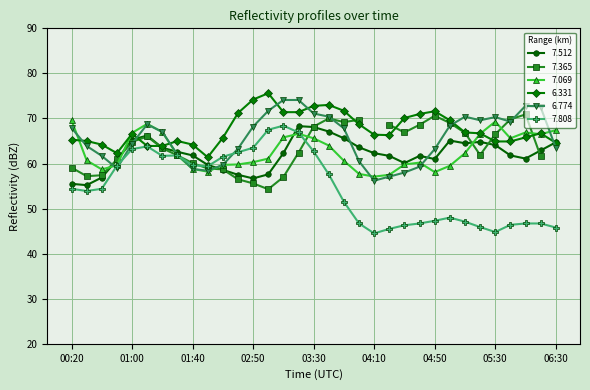

Is this an area chart (filled region under the line)?

No